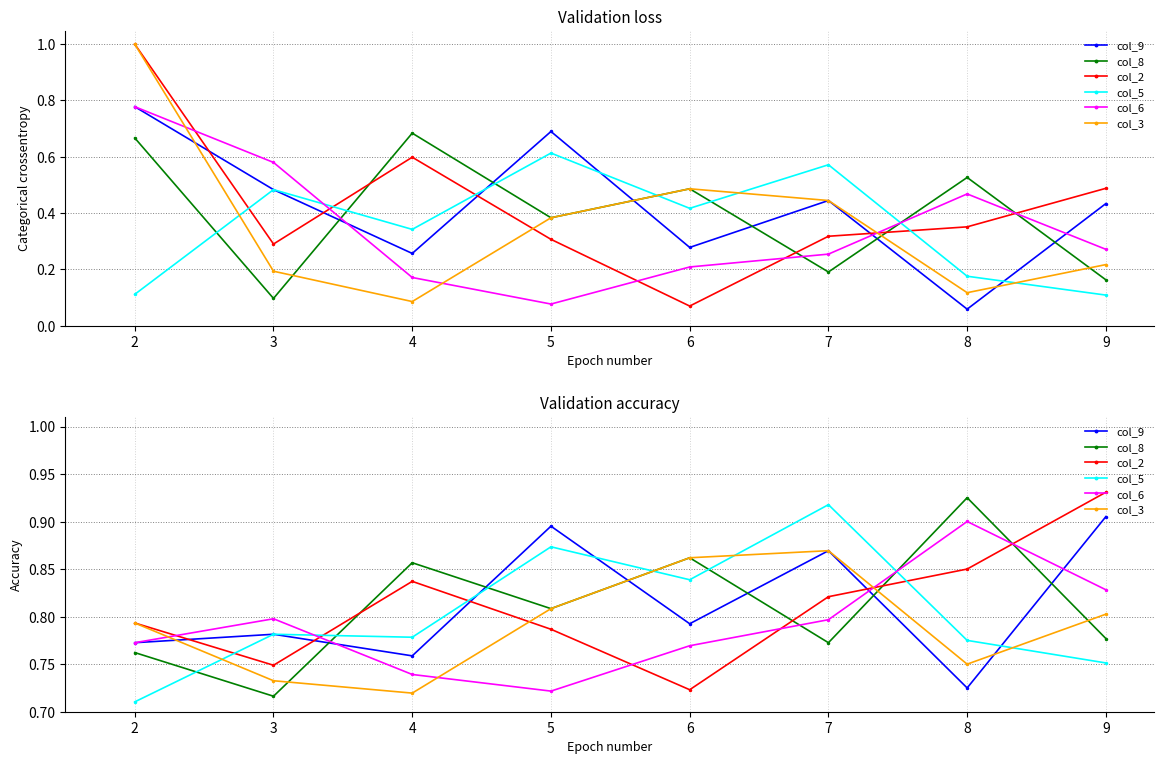

Between 8 and 3, which is larger?

3